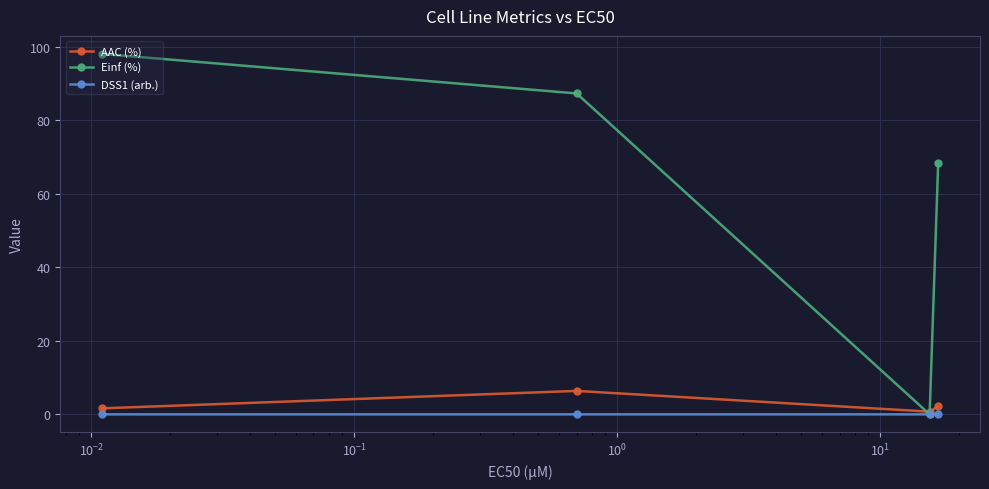

List the series in order of their peak value, highest first.

Einf (%), AAC (%), DSS1 (arb.)